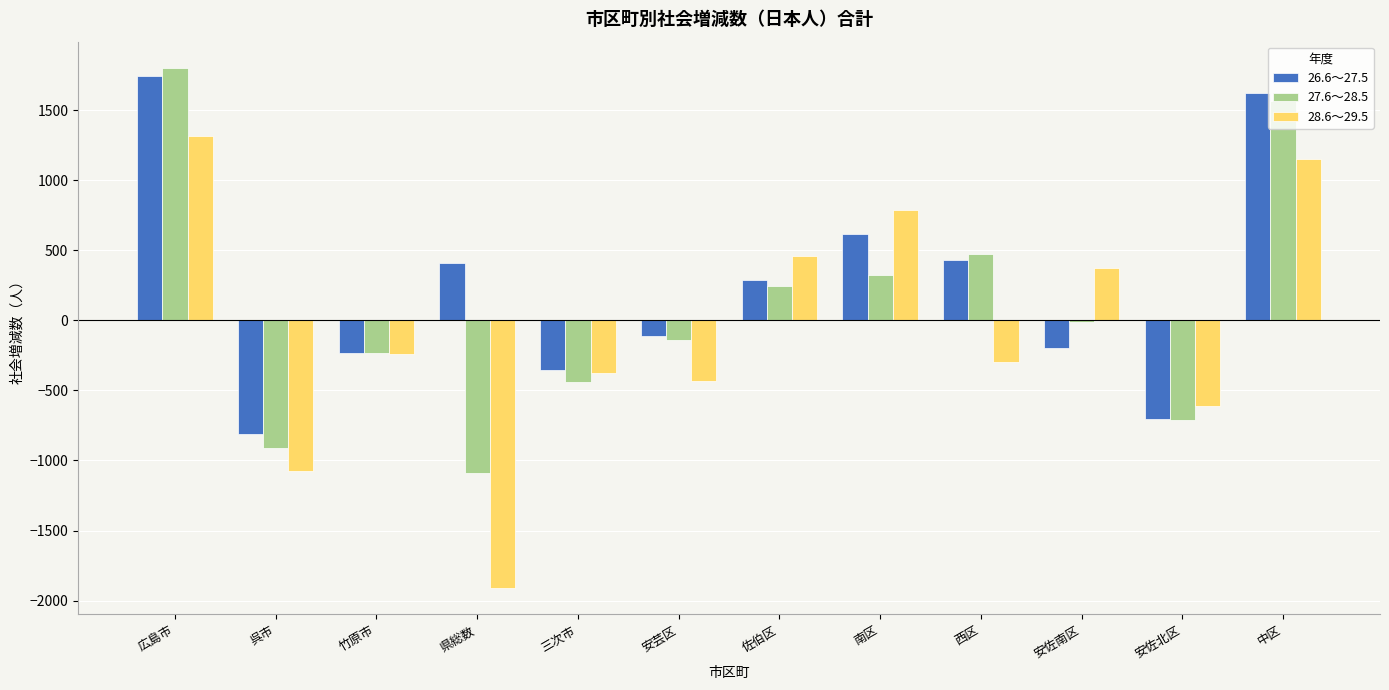

Which series has the largest total across all categories?

26.6～27.5